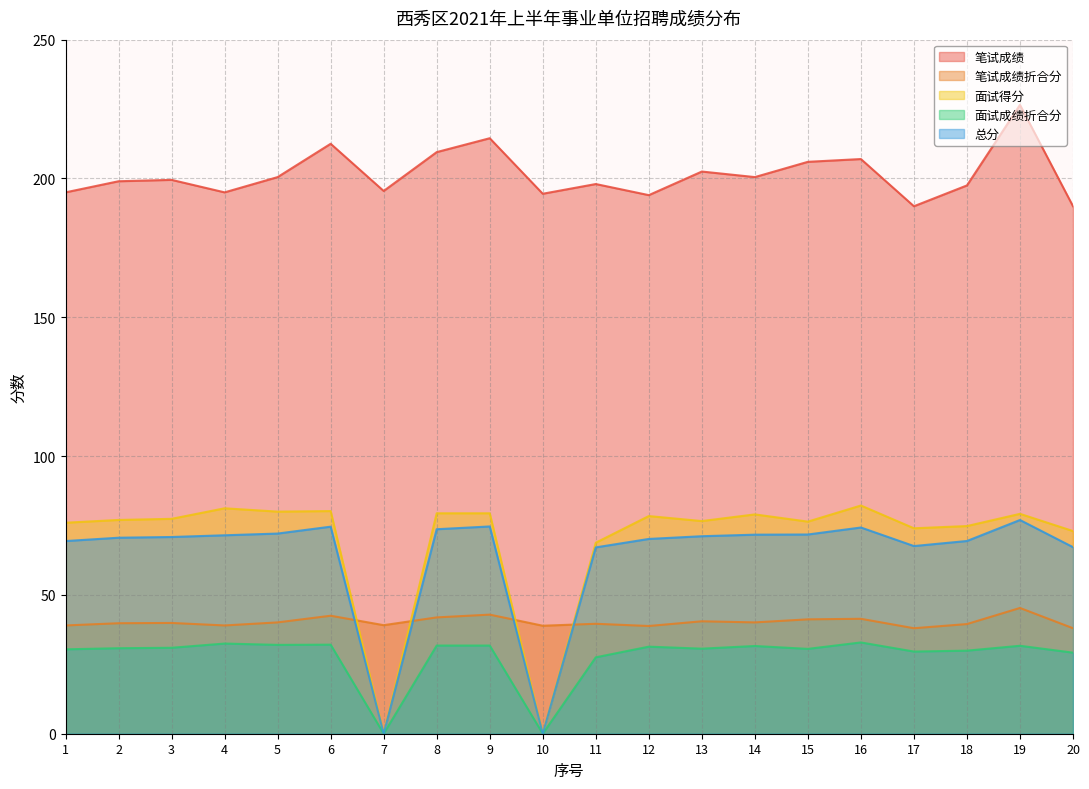

Rank the series at 6 from highest to lowest value.

笔试成绩, 面试得分, 总分, 笔试成绩折合分, 面试成绩折合分